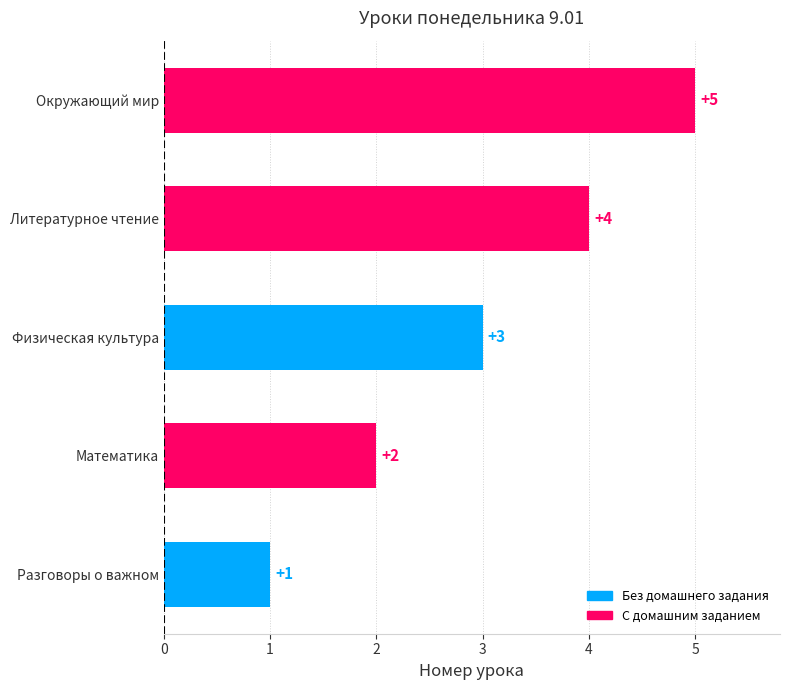

What is the approximate value at Математика?

2